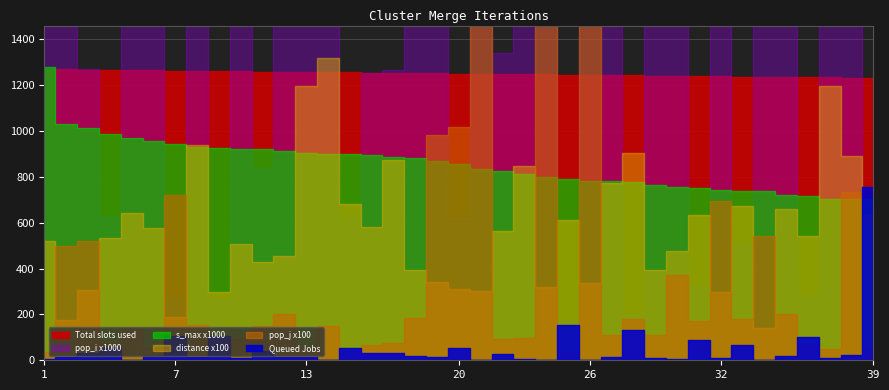

What is the difference between the maximum and minimum values in the pop_i x1000 series?

17576